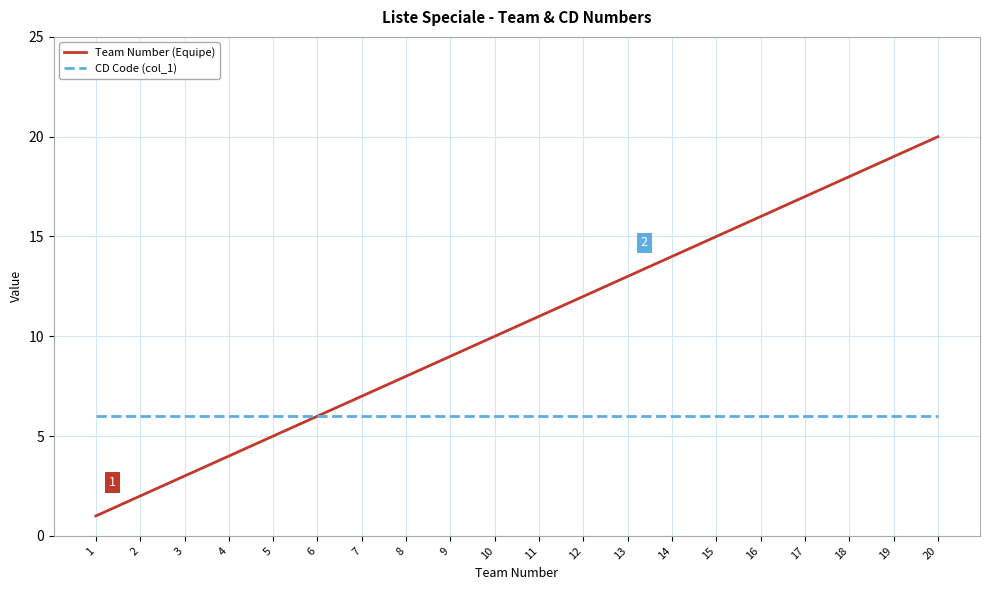

Which series has the largest range (max minus min)?

Team Number (Equipe)